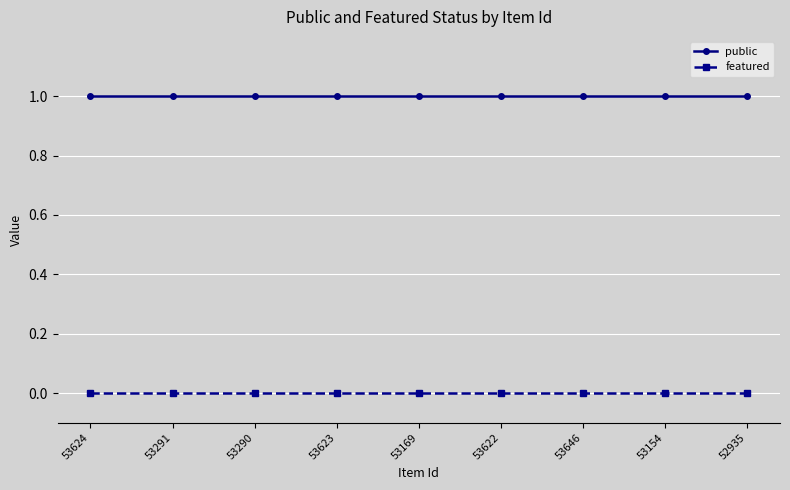

Reading left to right, list all the values displayed in this chart.

public: 1	1	1	1	1	1	1	1	1
featured: 0	0	0	0	0	0	0	0	0